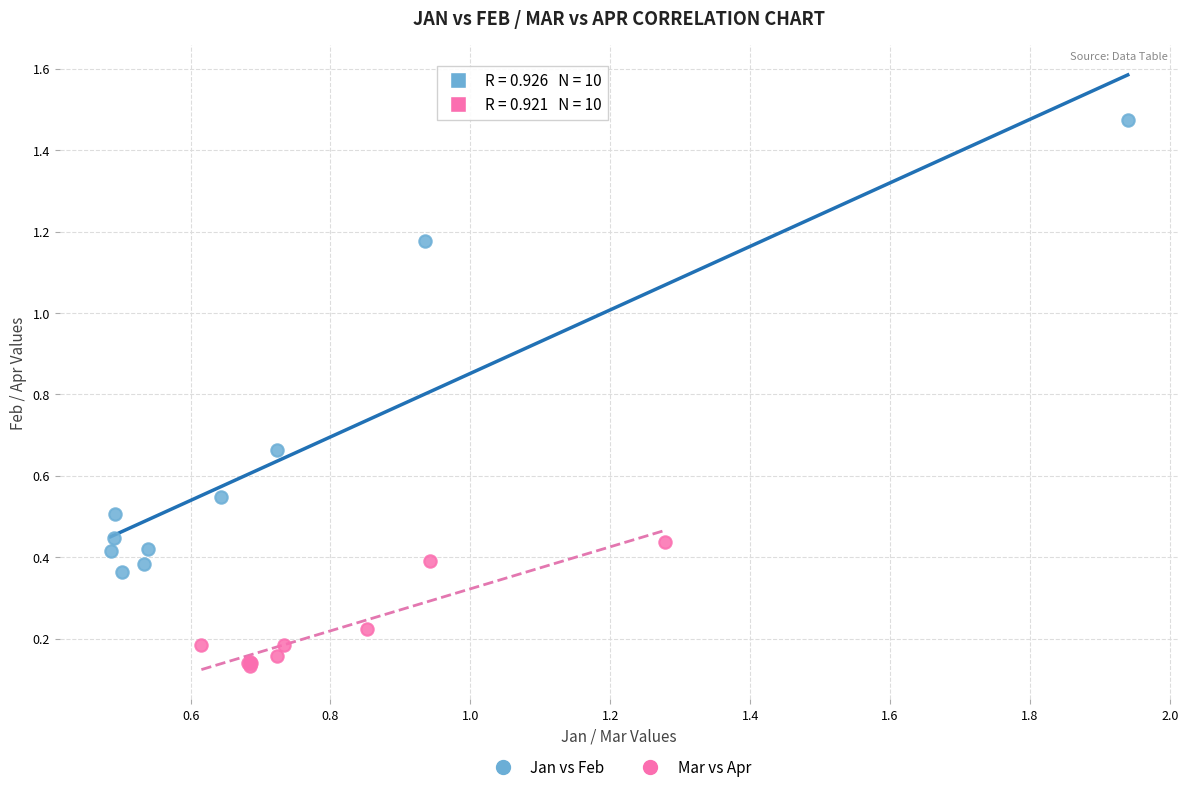

Which series reaches the minimum Y coordinate?

Mar vs Apr